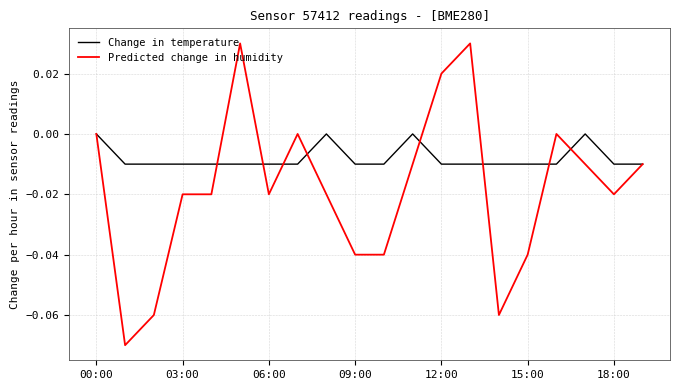

Which series has the widest spread of values?

Predicted change in humidity